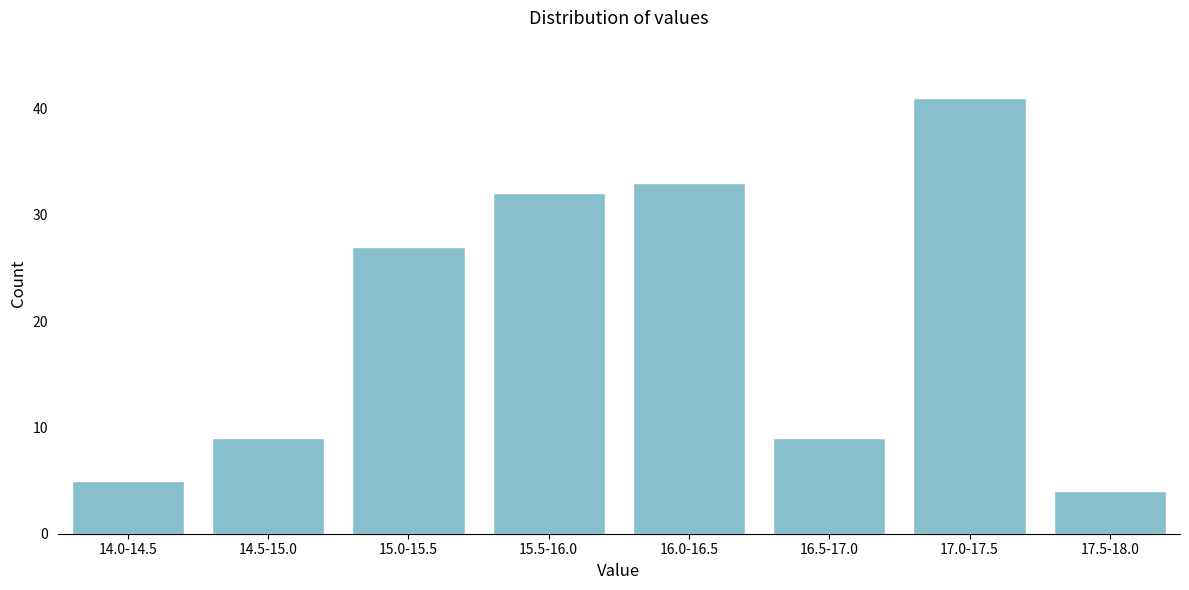

Reading left to right, extract all data points from this chart.

5	9	27	32	33	9	41	4